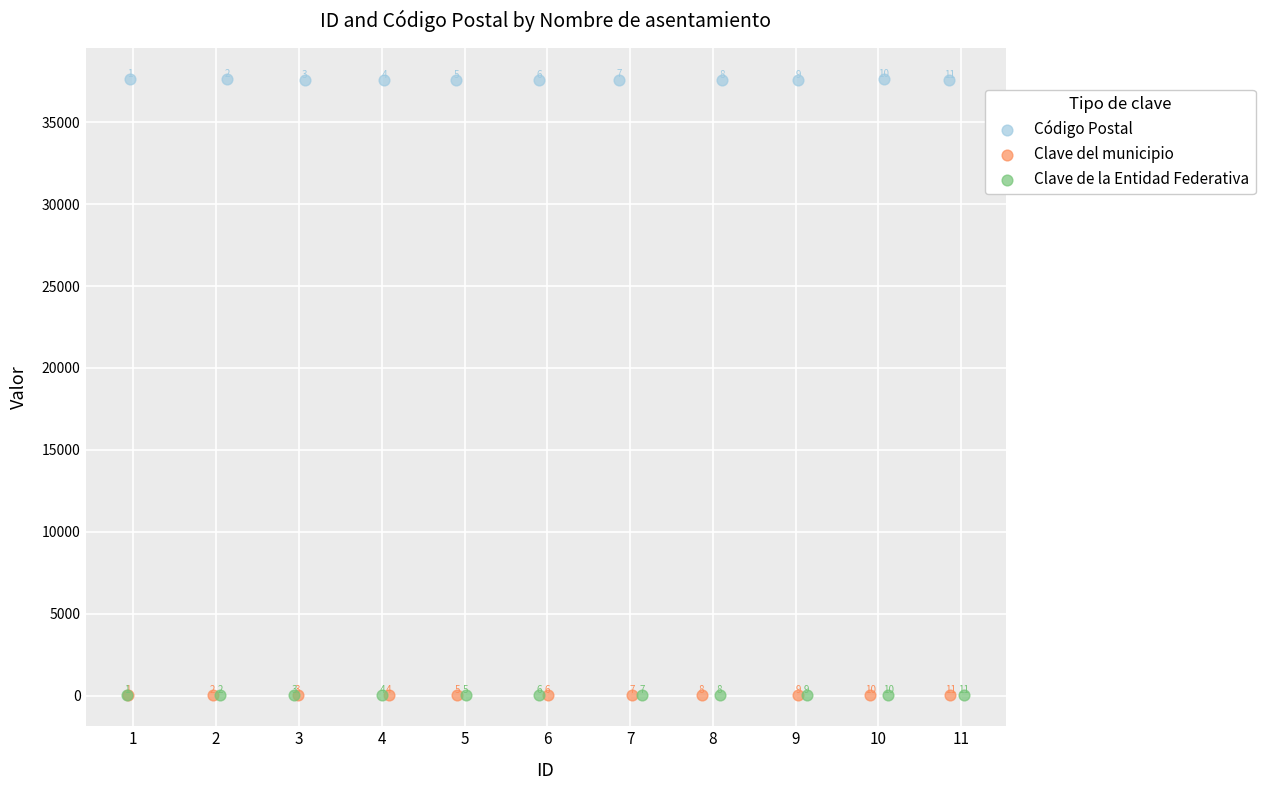

Which series reaches the minimum Y coordinate?

Clave de la Entidad Federativa